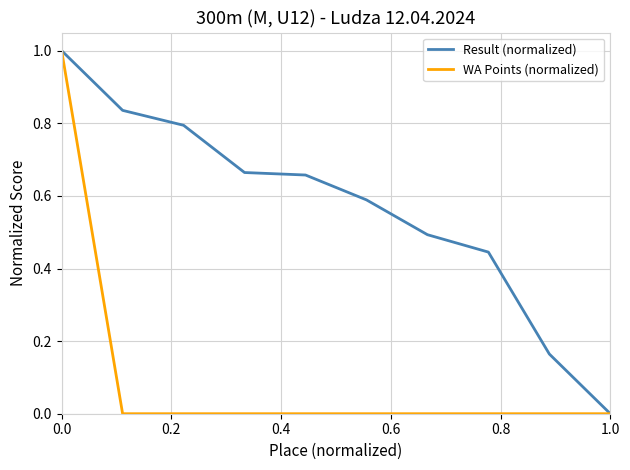

What is the maximum value for WA Points (normalized)?

1.0